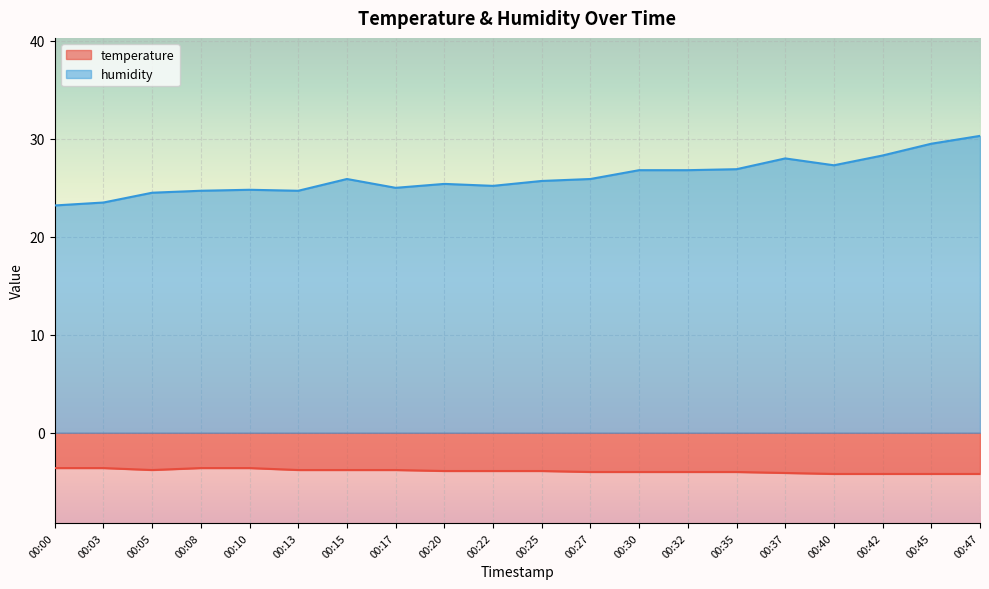

True or false: temperature and humidity intersect in this chart.

False